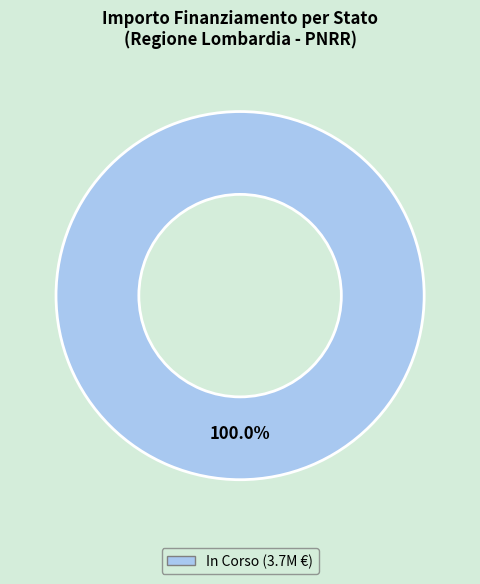

Is there a majority slice in this chart?

Yes